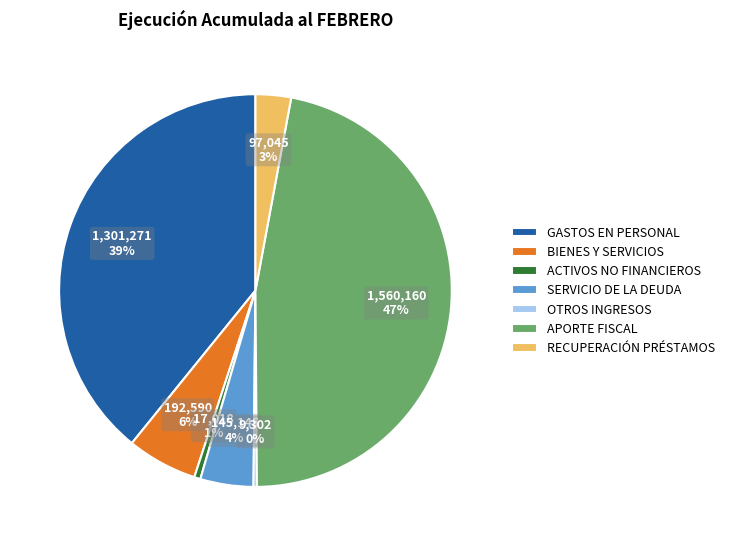

What is the largest slice in the pie chart?

APORTE FISCAL